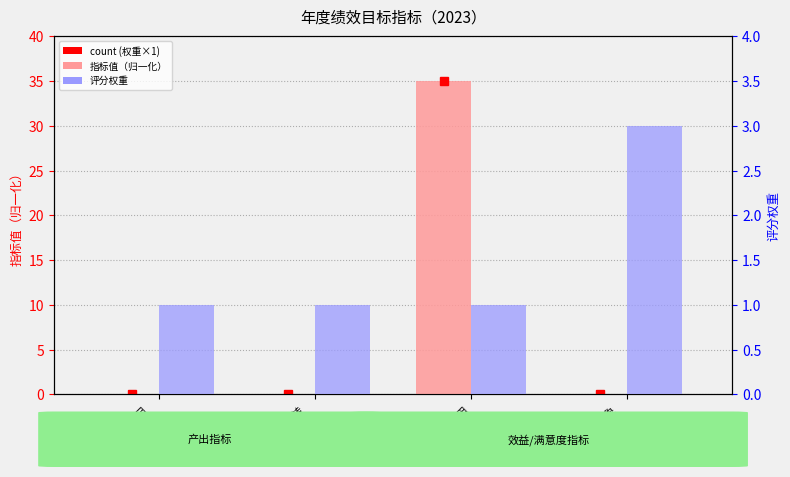

List the labels in order of 评分权重 value, largest first.

服务对象
满意度, 谋划项目
数量, 谋划项目转
储备转化率, 前期费用